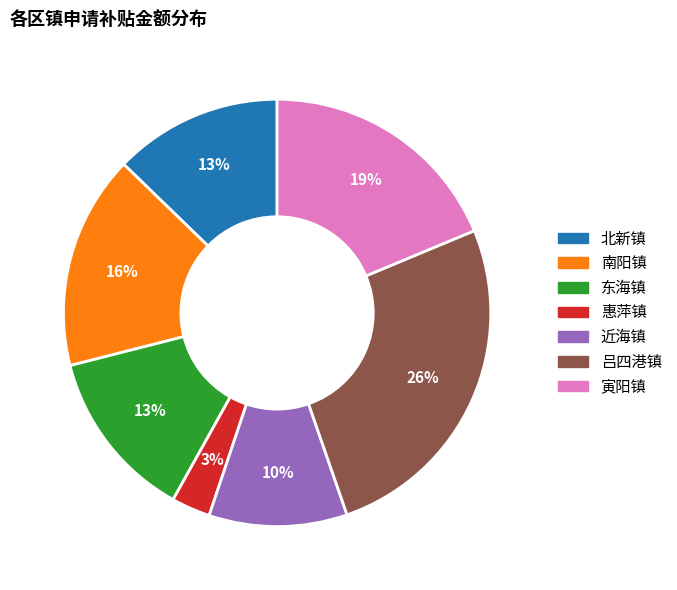

Is 近海镇 the majority of the pie?

No